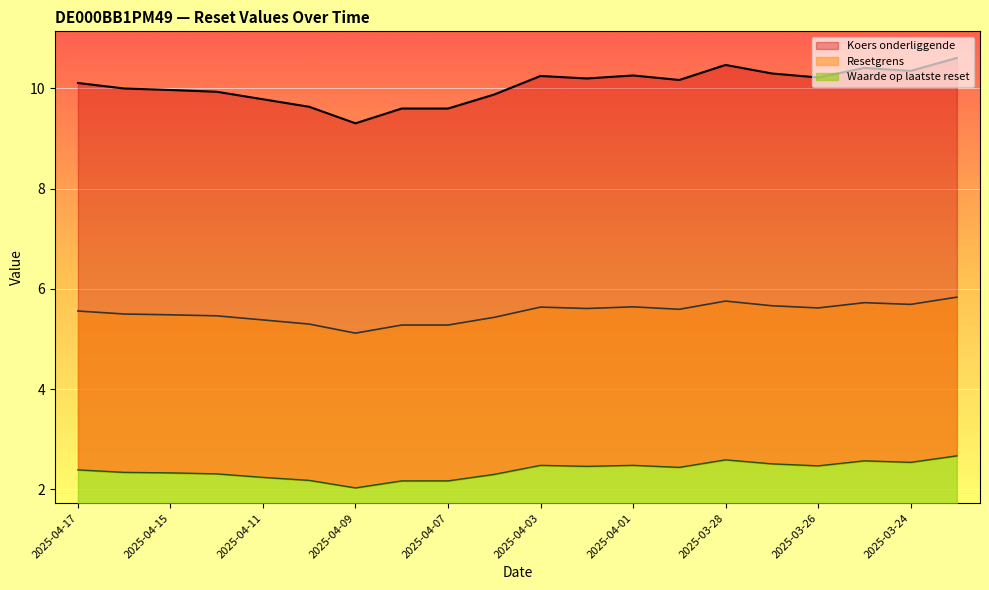

What is the spread (max minus min) of values at 2025-03-27?

7.8